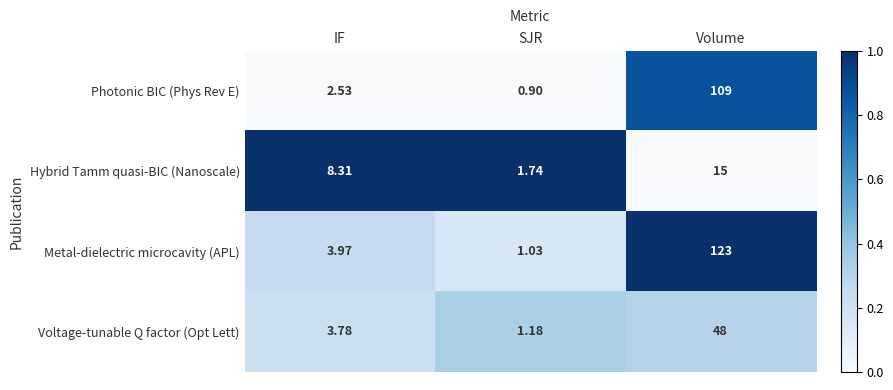

Which category has the highest value in the Hybrid Tamm quasi-BIC (Nanoscale) series?

Volume